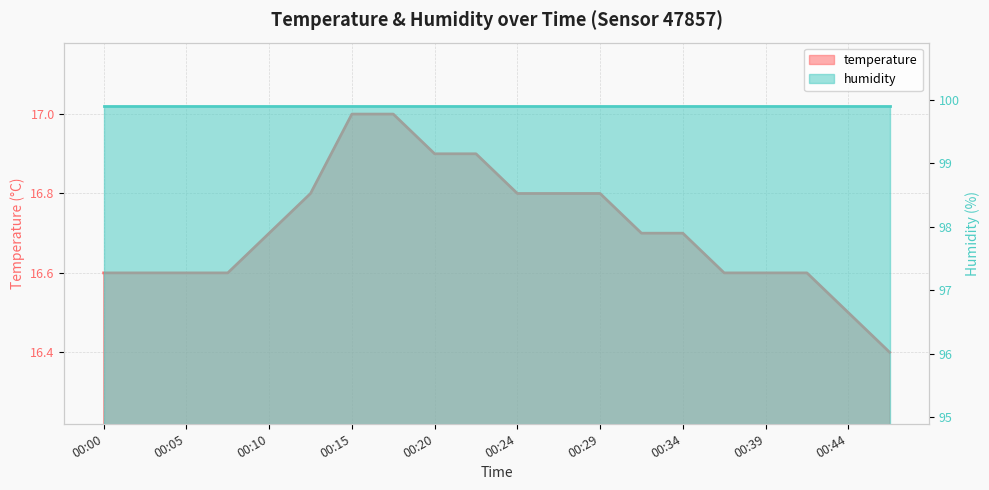

What is the change in value from 00:17 to 00:34?

-0.3